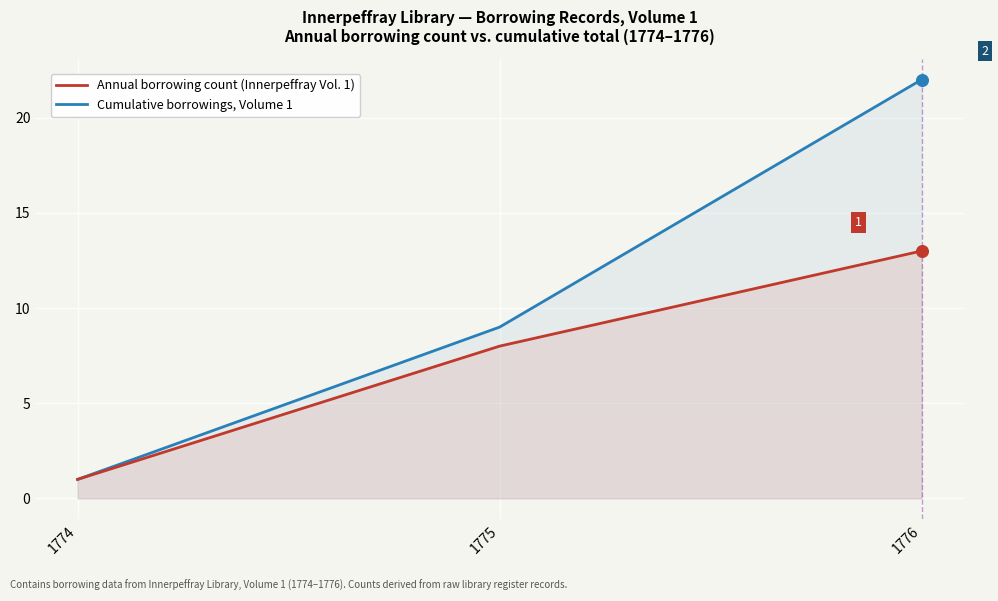

Is the value of Annual borrowing count (Innerpeffray Vol. 1) at 1776 greater than the value of Cumulative borrowings, Volume 1 at 1776?

No